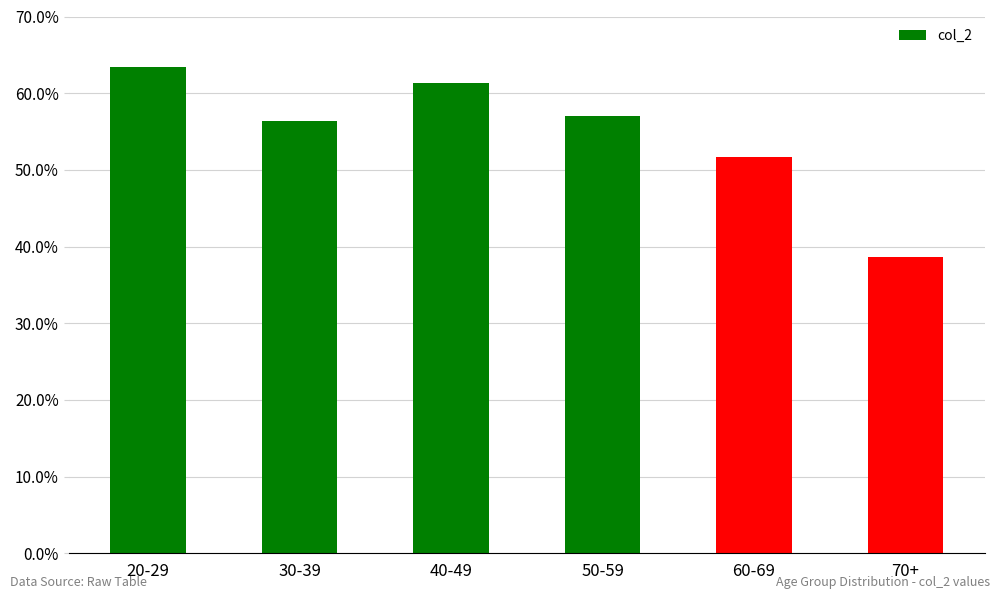

Which label corresponds to the smallest value in the chart?

70+